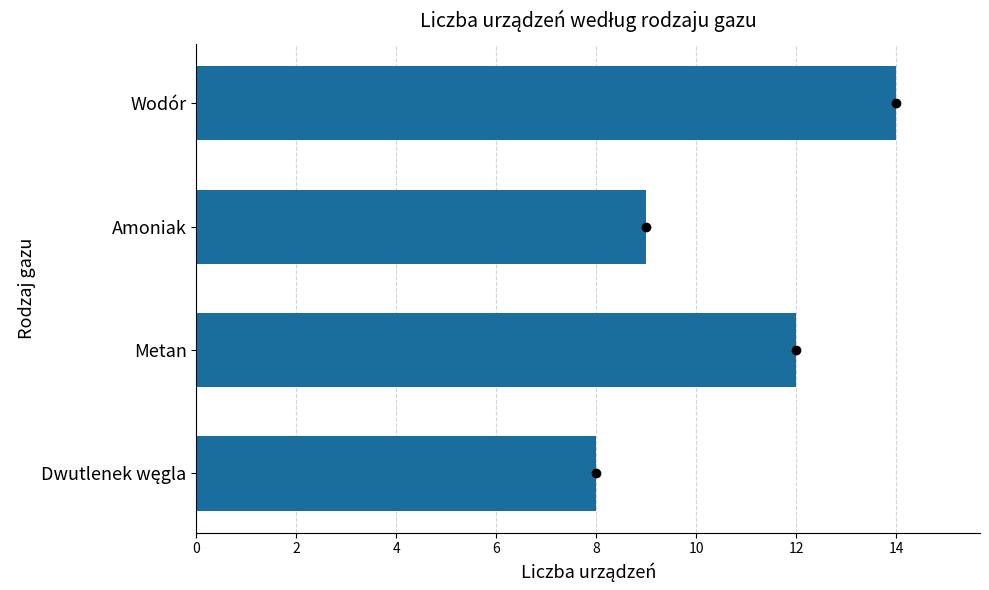

Reading bottom to top, extract all data points from this chart.

8	12	9	14